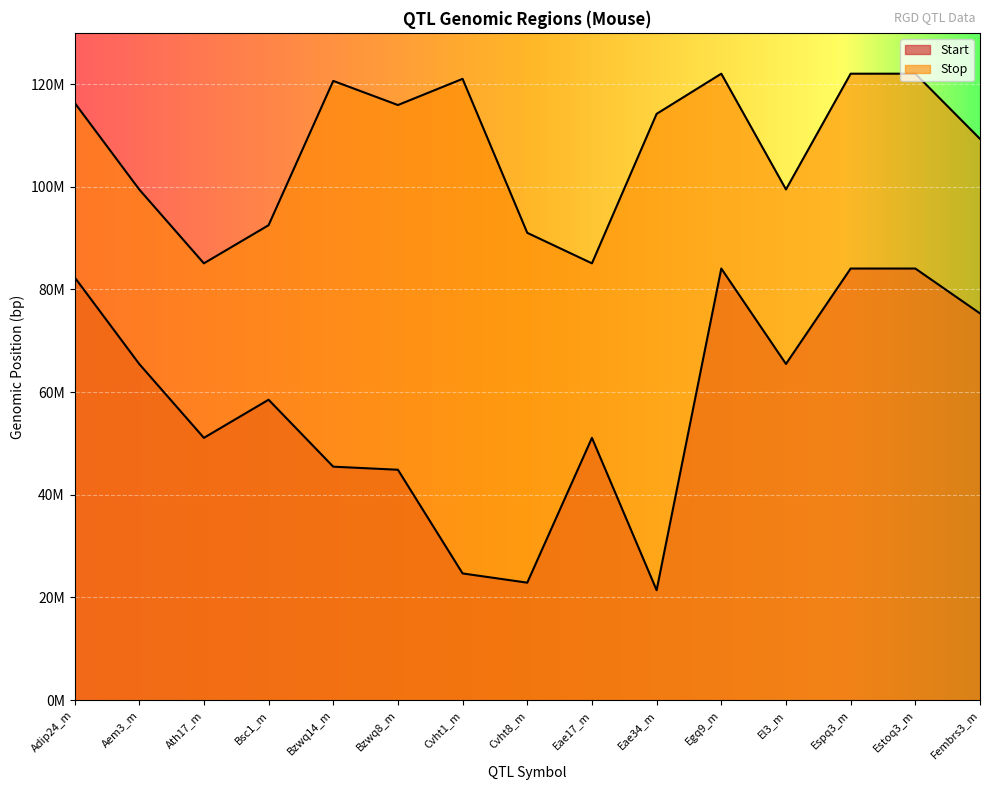

Which has a higher value, Aem3_m or Eae34_m?

Aem3_m